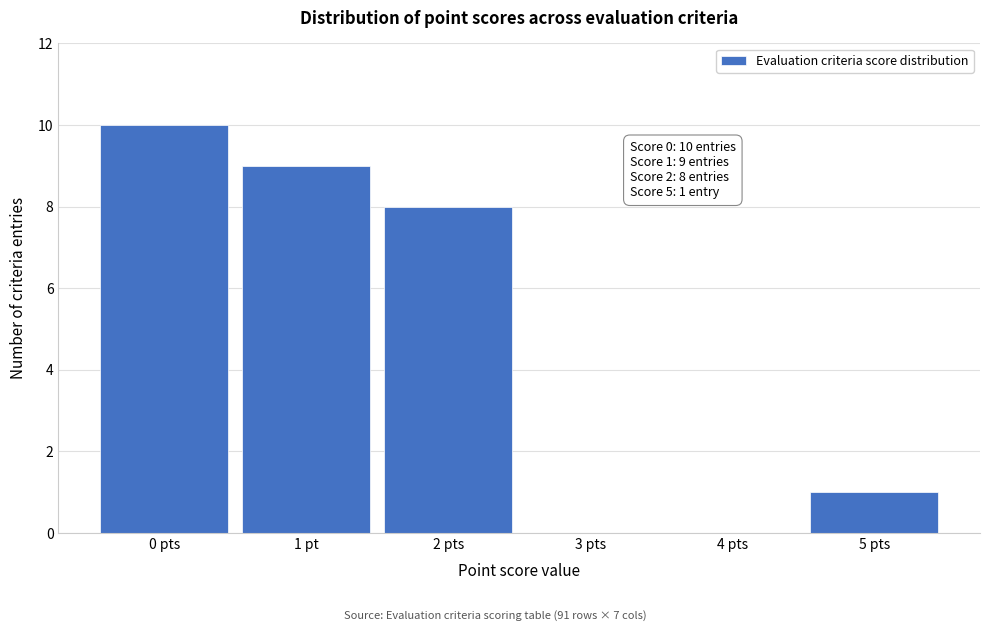

Reading left to right, extract all data points from this chart.

0 pts=10	1 pt=9	2 pts=8	3 pts=0	4 pts=0	5 pts=1